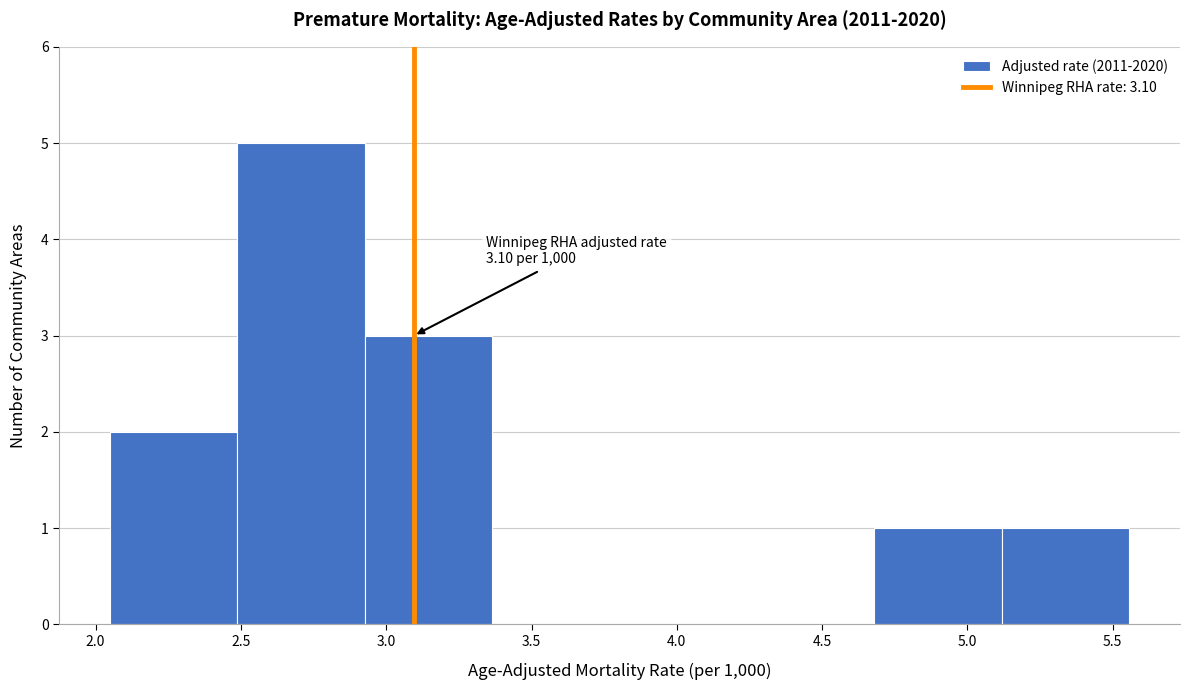

Which range on the x-axis has the tallest bar?

2.50 to 2.95